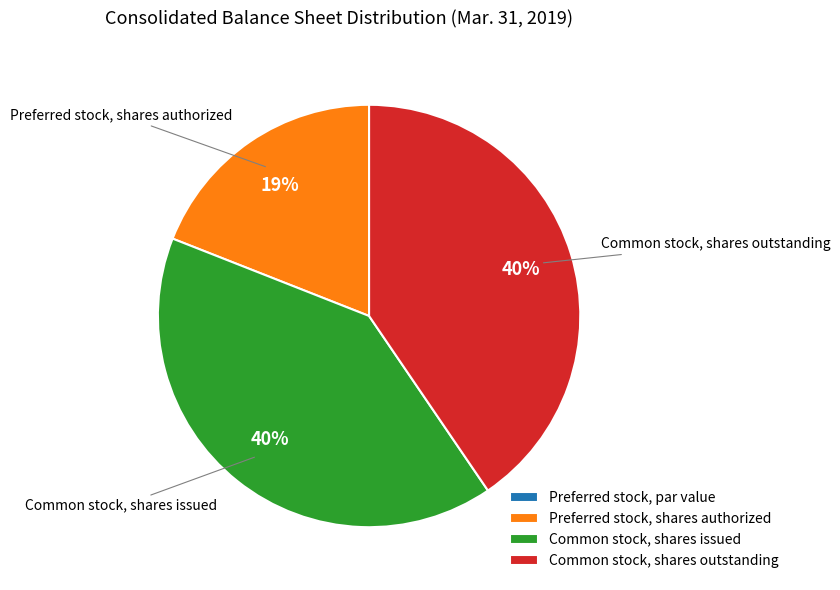

Combined, do Common stock, shares issued and Preferred stock, shares authorized account for over 50%?

Yes